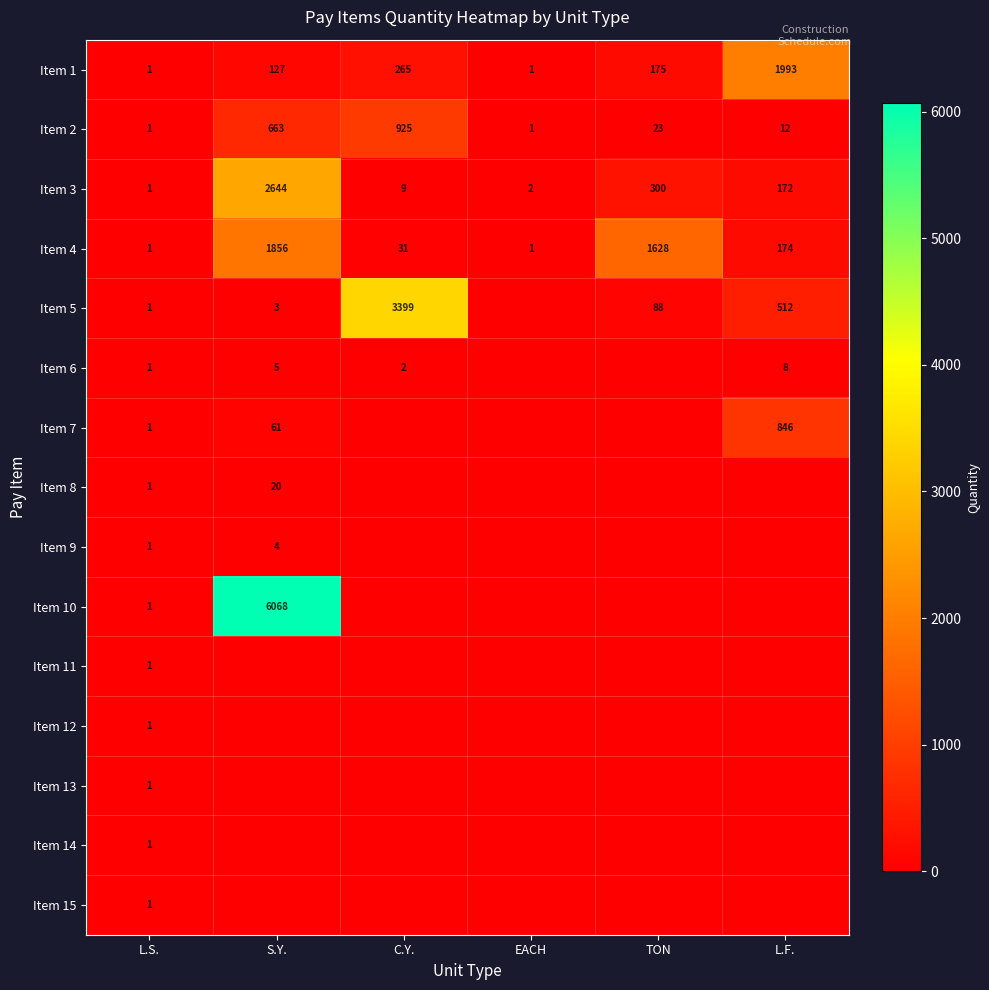

Between L.F. and TON, which is larger?

L.F.